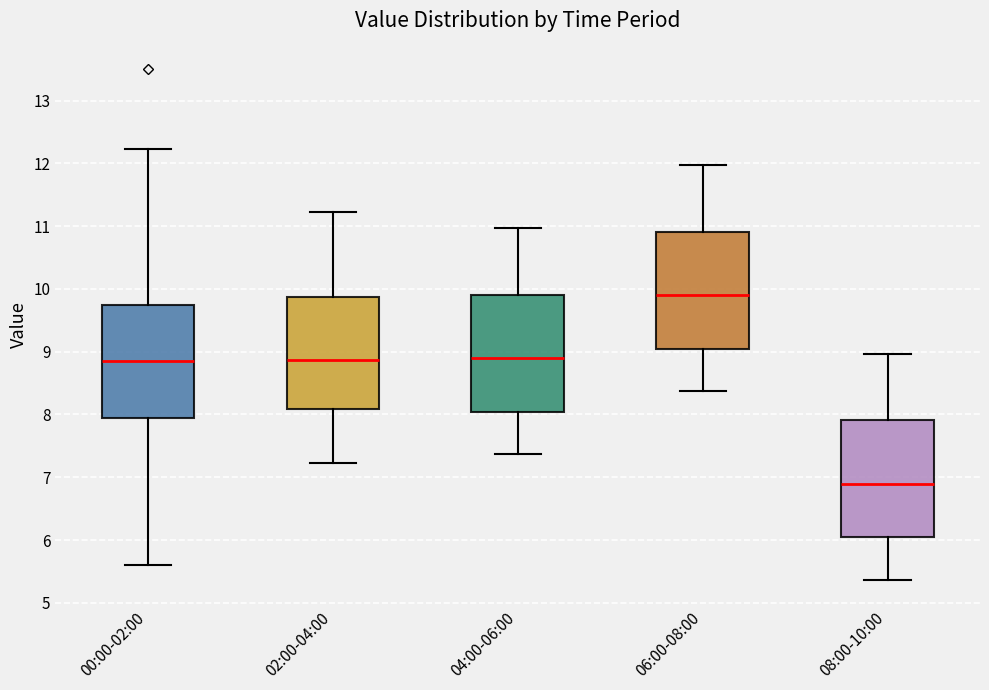

Which box has the lowest median line?

08:00-10:00